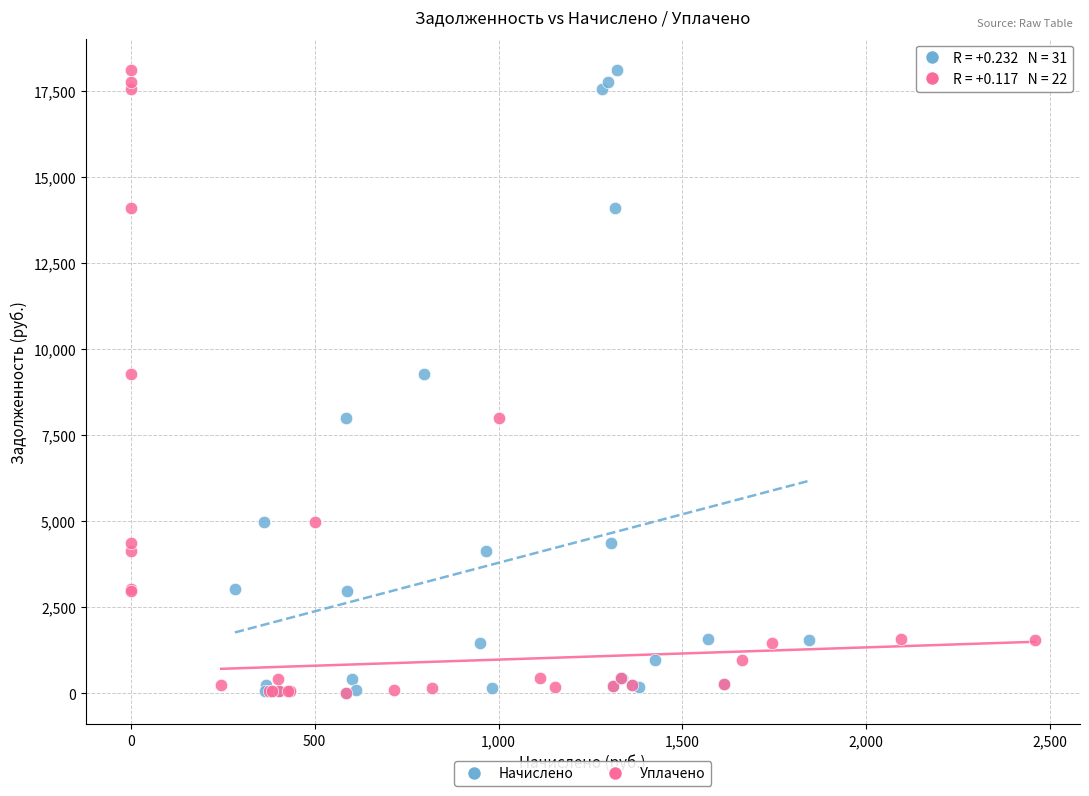

What are all the series names shown in the legend?

Начислено, Уплачено